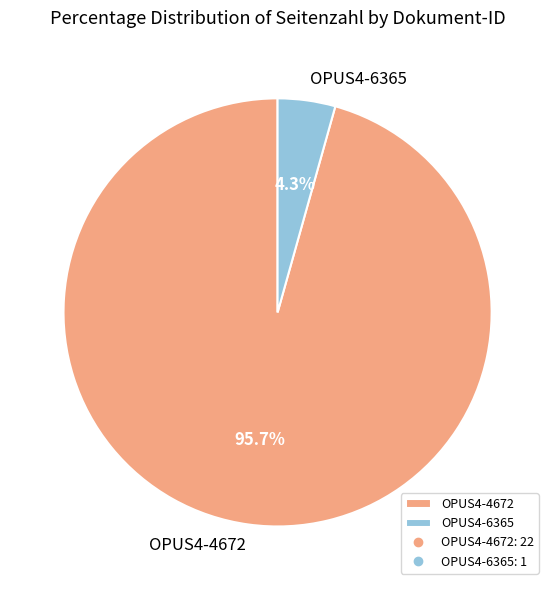

What is the majority slice?

OPUS4-4672